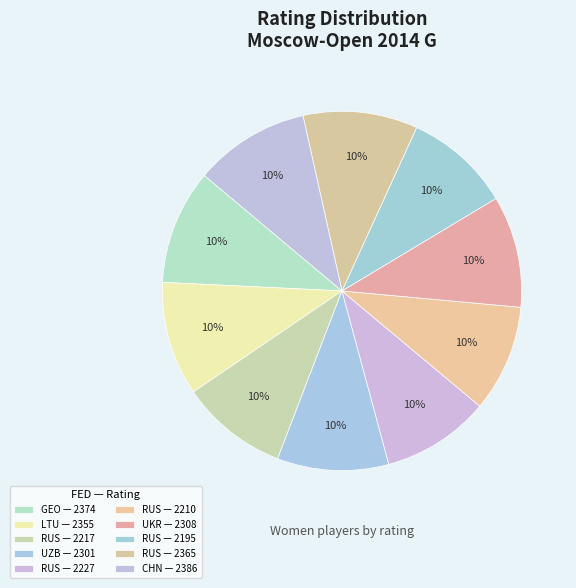

Count the number of slices in the pie.

10